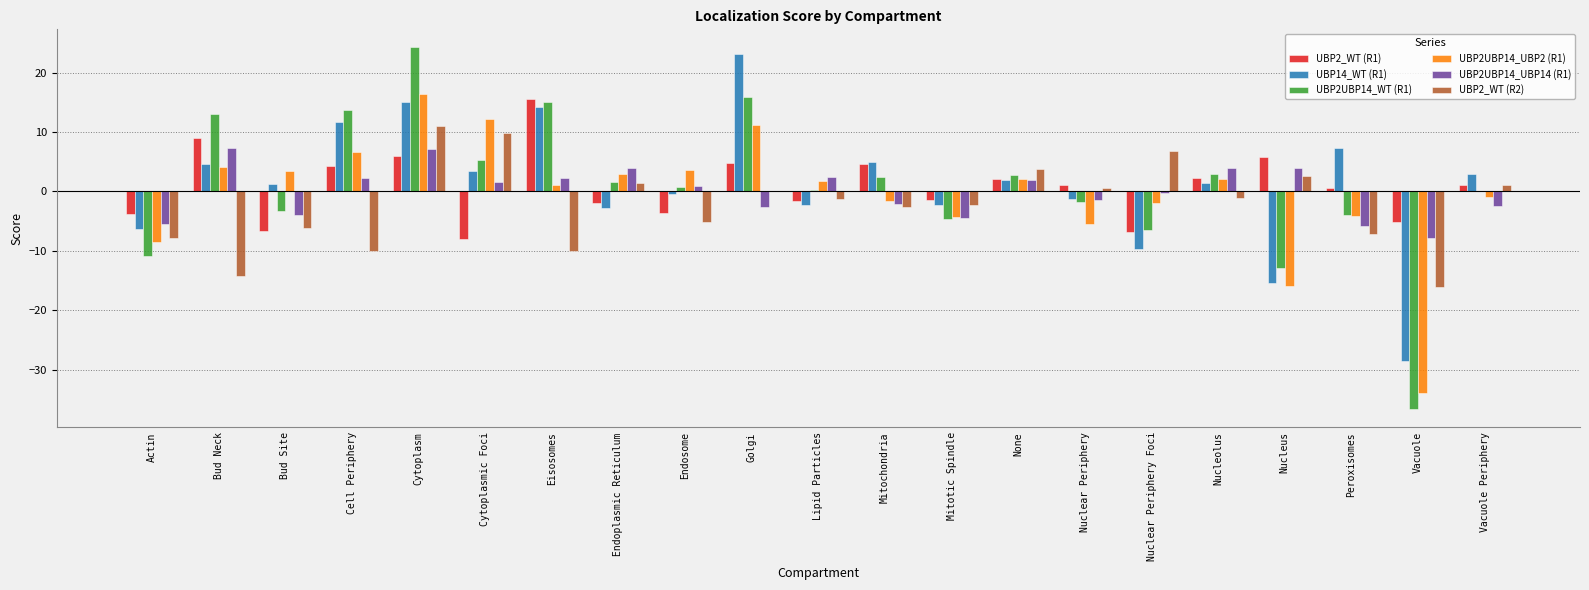

Does the chart contain stacked bars?

No